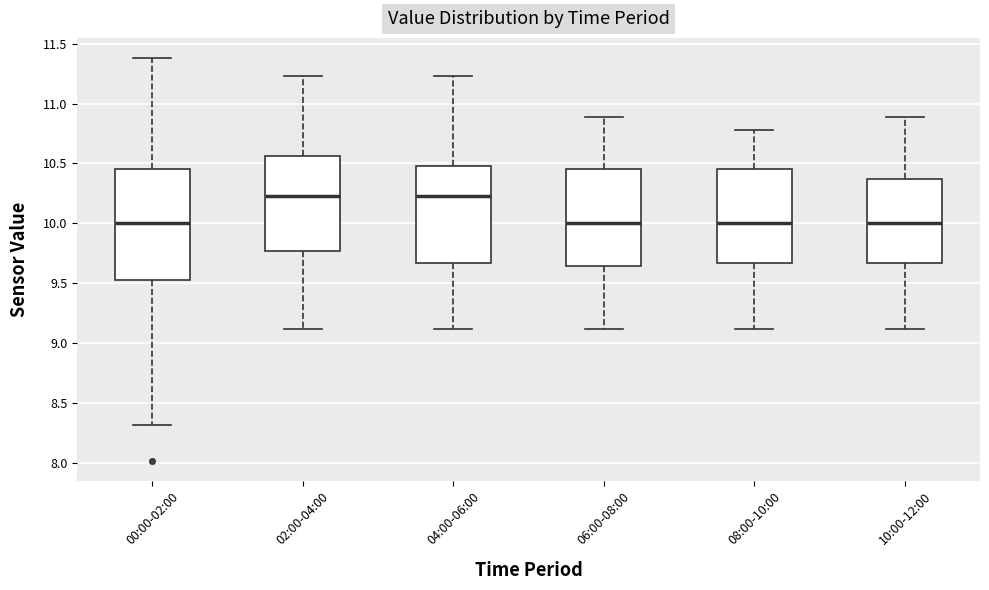

Reading left to right, transcribe this box plot: for each box, give where its median line is, the range the box spans, and where its two whiskers end, as read against the y-axis. The values are not printed on the chart, so give them approximately, as read against the axis.

00:00-02:00: median 10.00, box 9.55 to 10.45, whiskers 8.30 to 11.40
02:00-04:00: median 10.25, box 9.75 to 10.55, whiskers 9.10 to 11.25
04:00-06:00: median 10.25, box 9.65 to 10.50, whiskers 9.10 to 11.25
06:00-08:00: median 10.00, box 9.65 to 10.45, whiskers 9.10 to 10.90
08:00-10:00: median 10.00, box 9.65 to 10.45, whiskers 9.10 to 10.80
10:00-12:00: median 10.00, box 9.65 to 10.35, whiskers 9.10 to 10.90